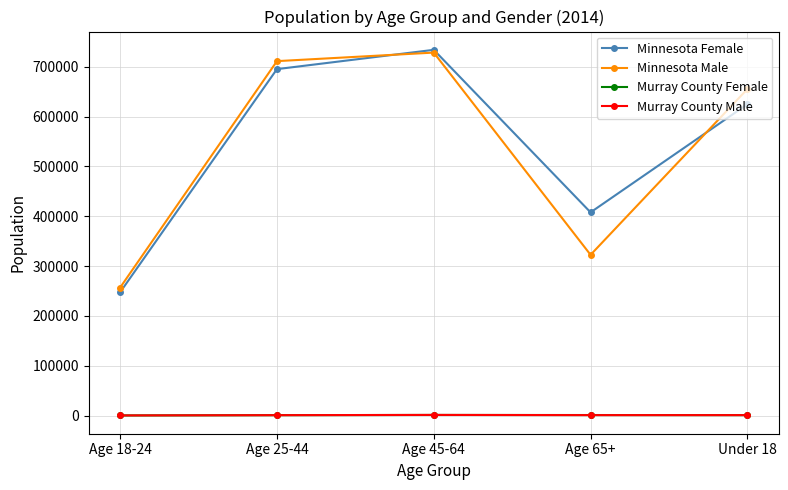

True or false: Minnesota Male has more than 2 points higher than both neighbors.

False